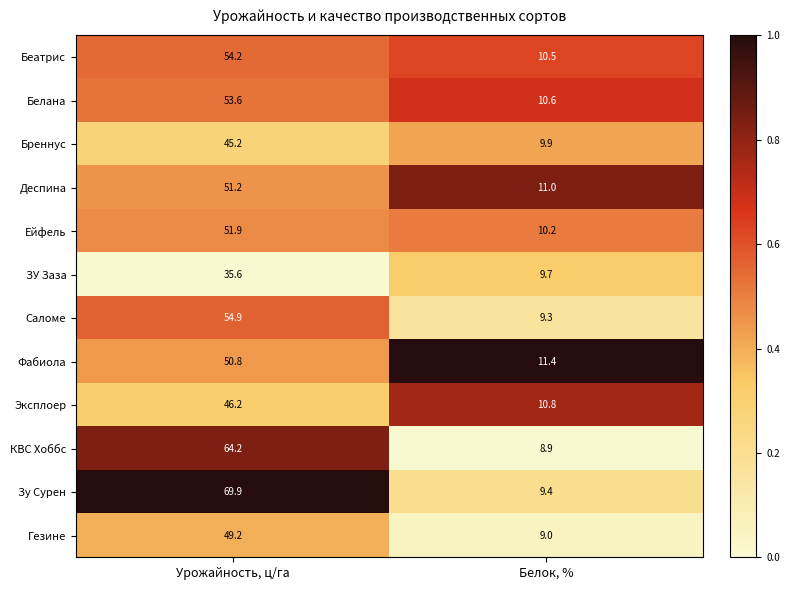

What is the difference between the maximum and minimum values in the Гезине series?

40.2